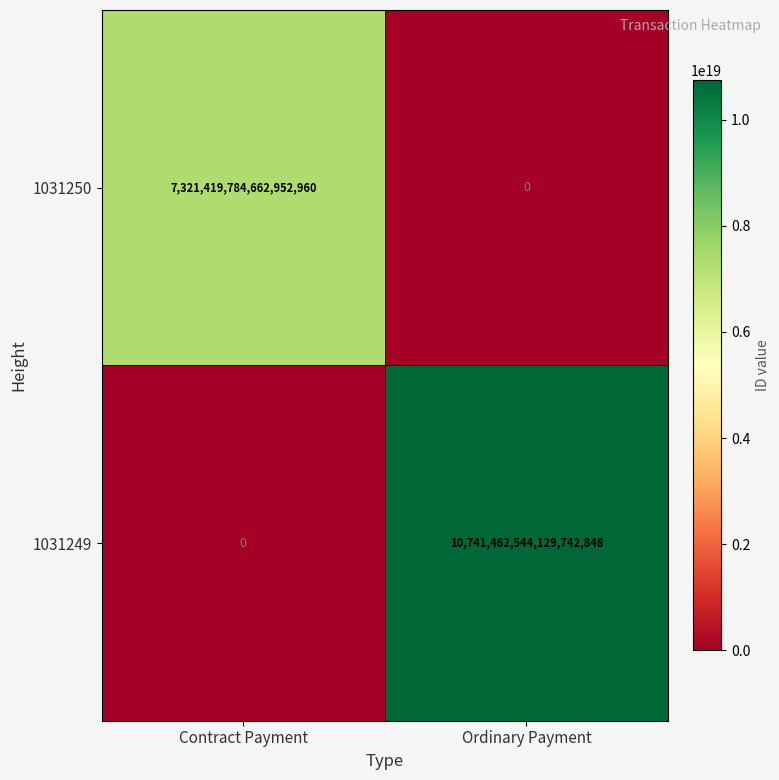

Where is 1031250 nearest to the value 3660709892331476480?

Contract Payment